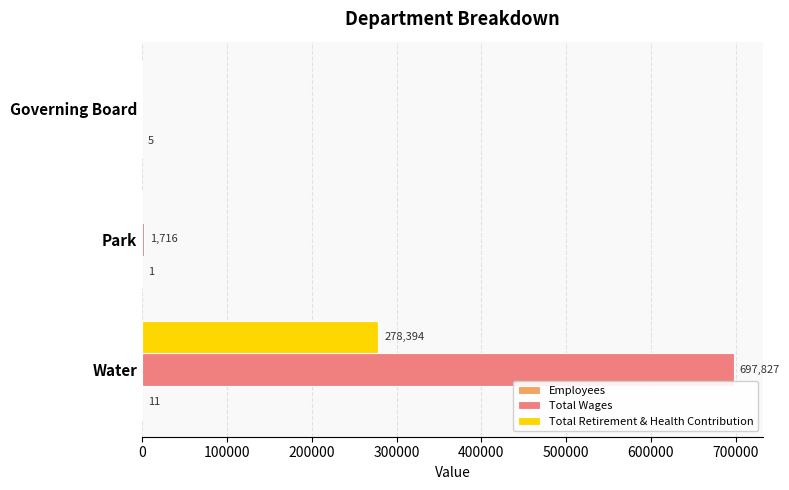

Which series has the largest total across all categories?

Total Wages